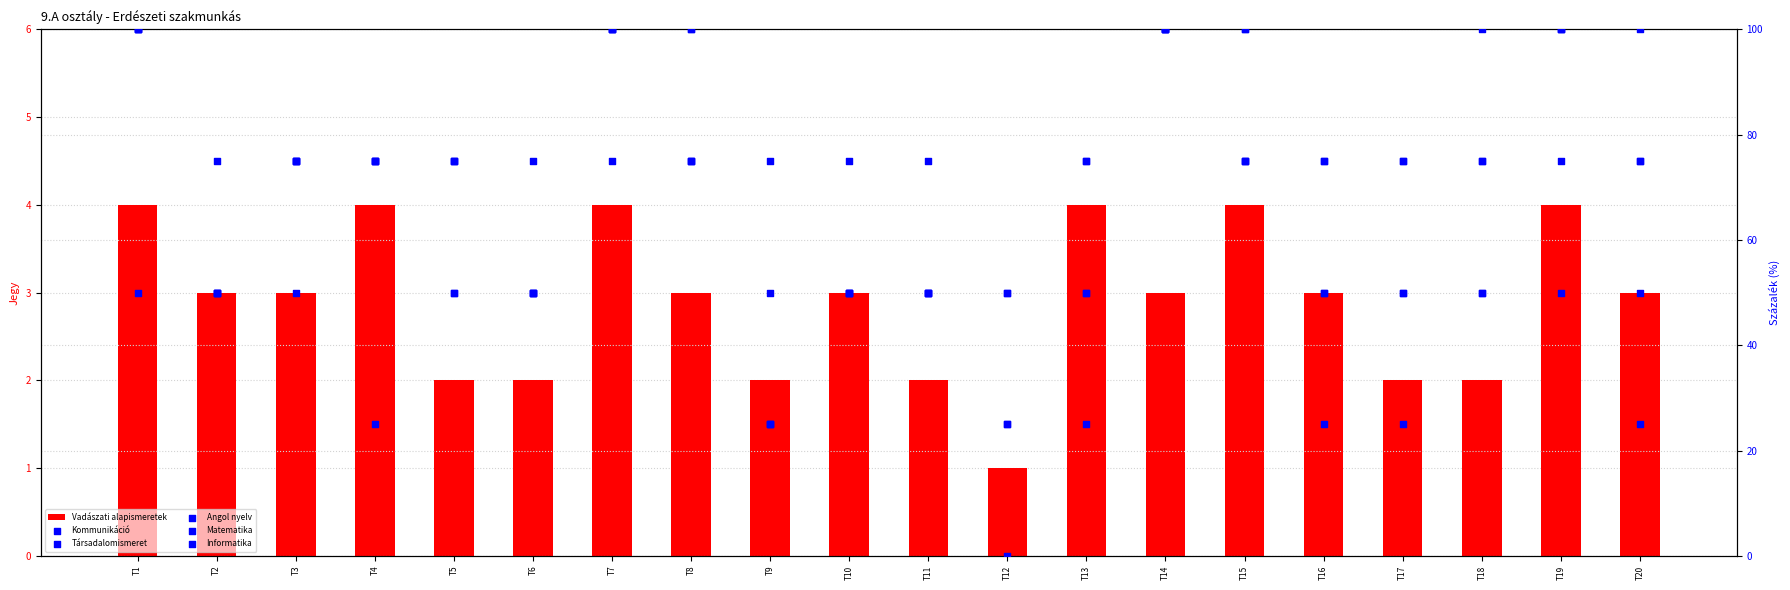

What is the total value across all series at T3?

353